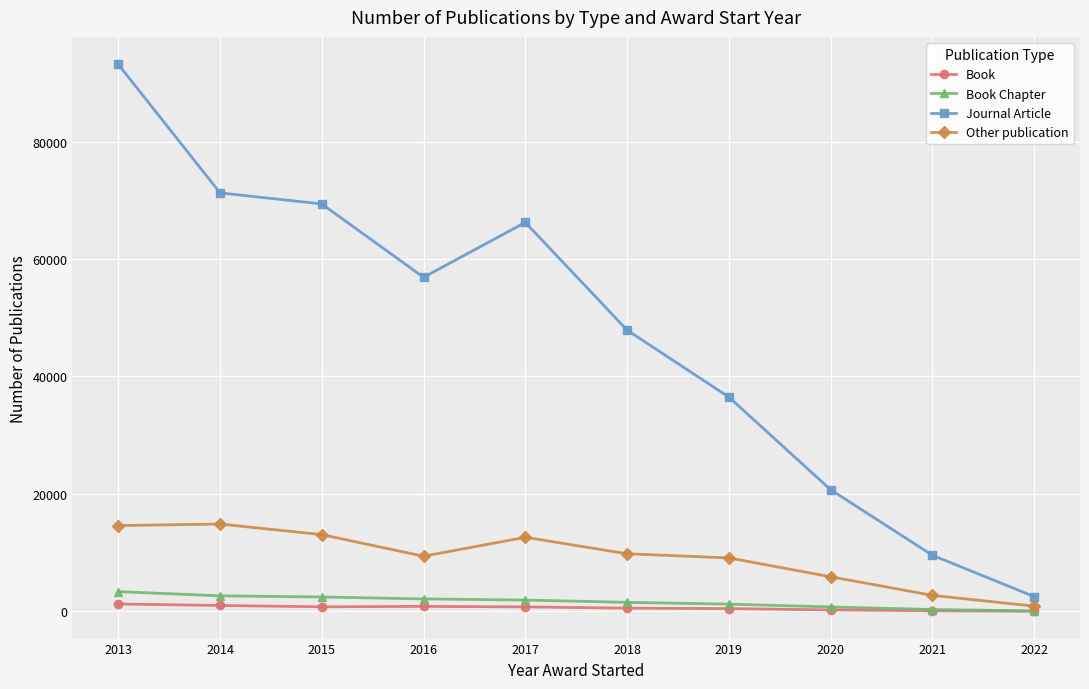

Which series has the largest range (max minus min)?

Journal Article